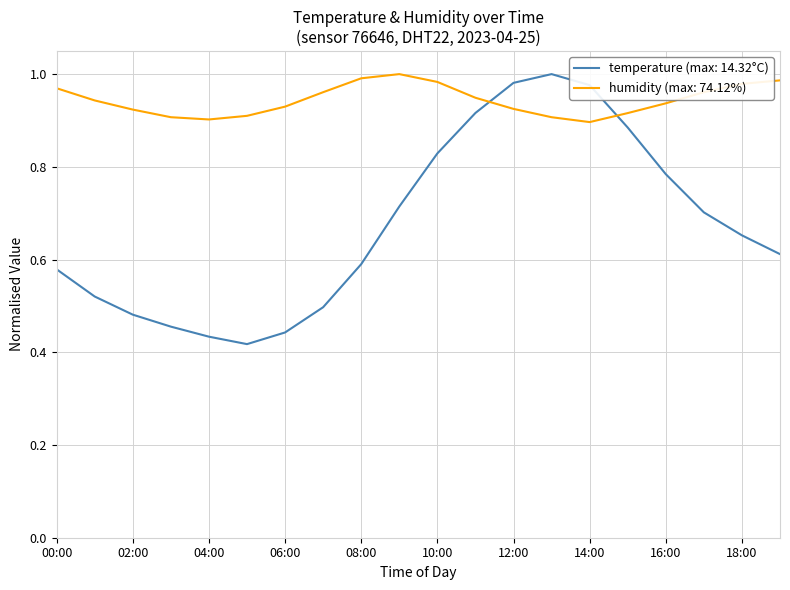

Which series has the largest total across all categories?

humidity (max: 74.12%)